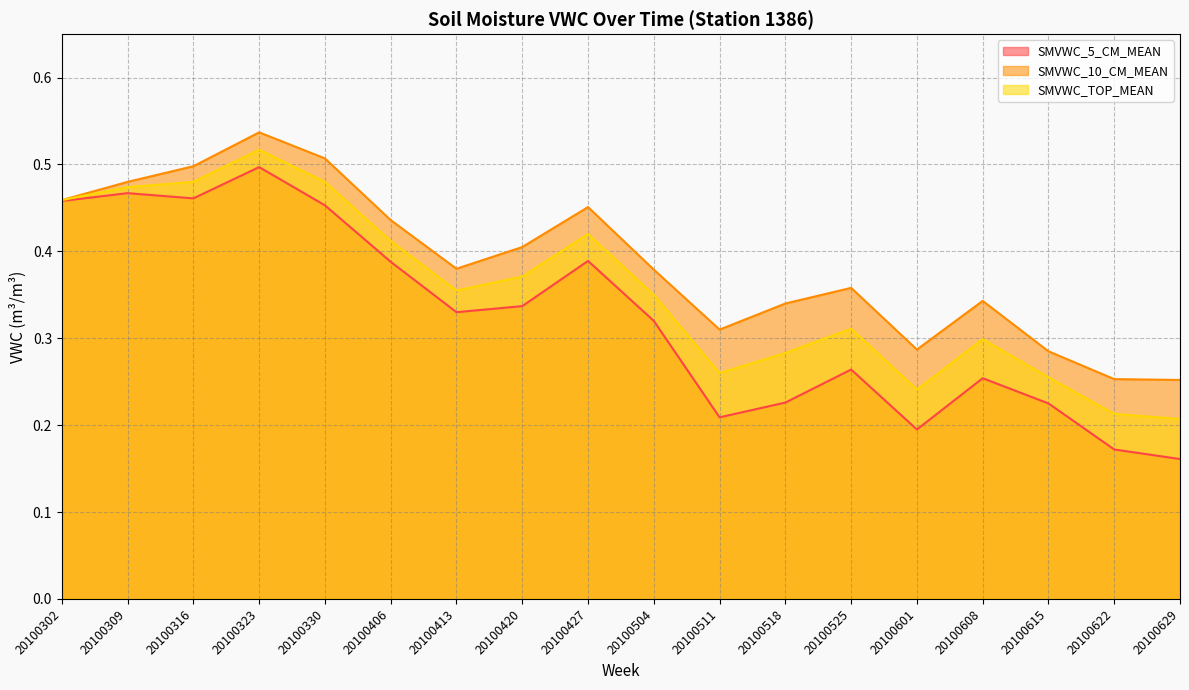

How many SMVWC_TOP_MEAN values are between 0 and 1?

18